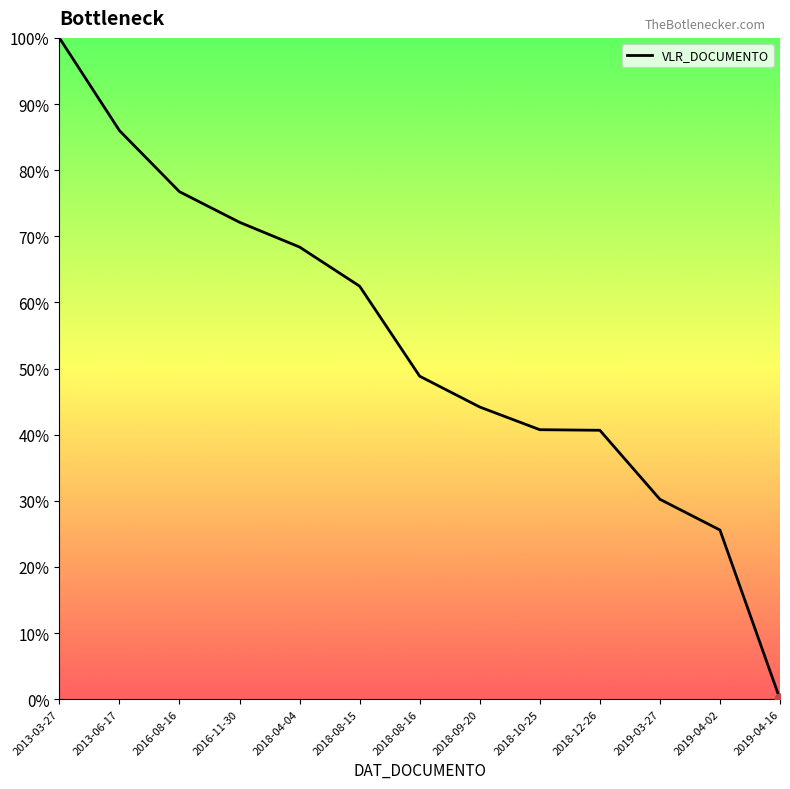

What is the change in value from 2013-06-17 to 2018-12-26?

-45.3